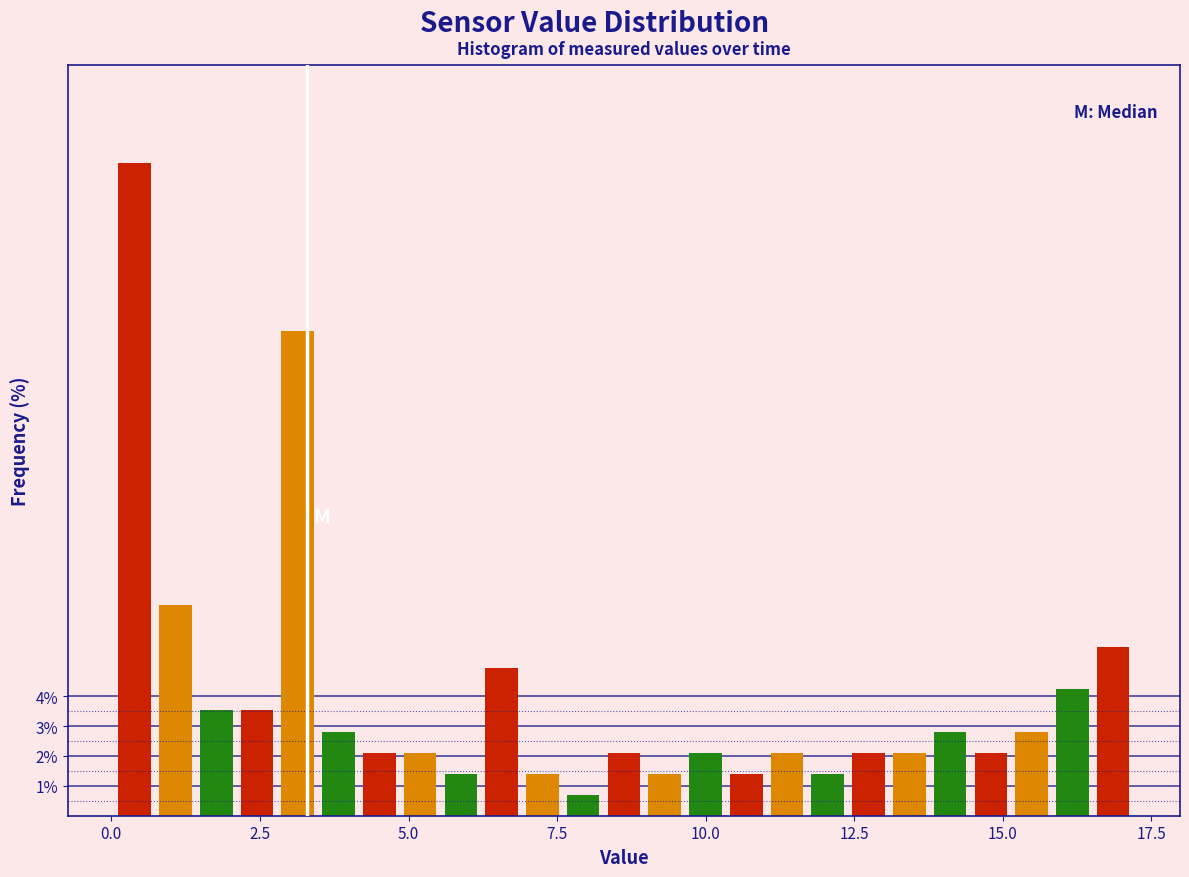

Around what value on the x-axis is the tallest bar? Give the approximate position of its centre, as read against the axis.

0.5